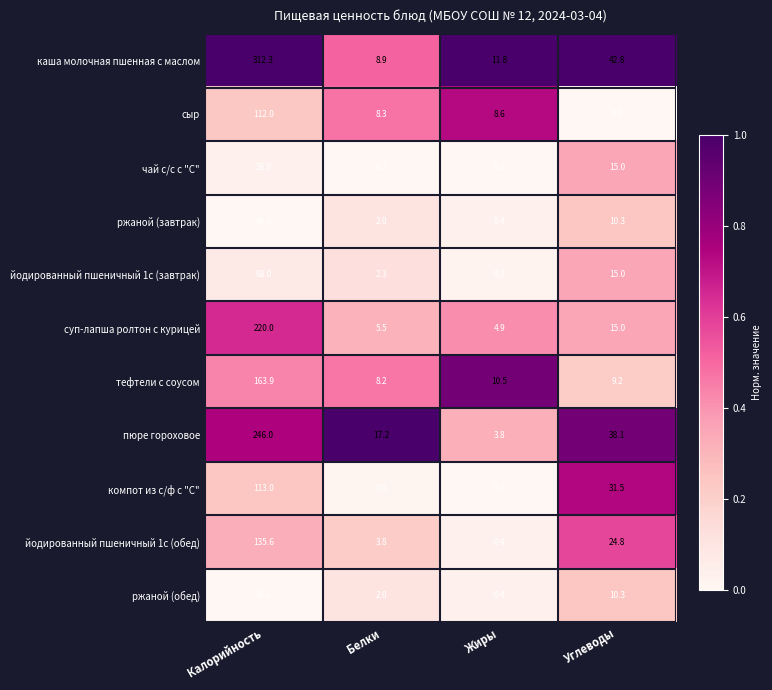

What is the approximate value of чай с/с с "С" at Калорийность?

58.0